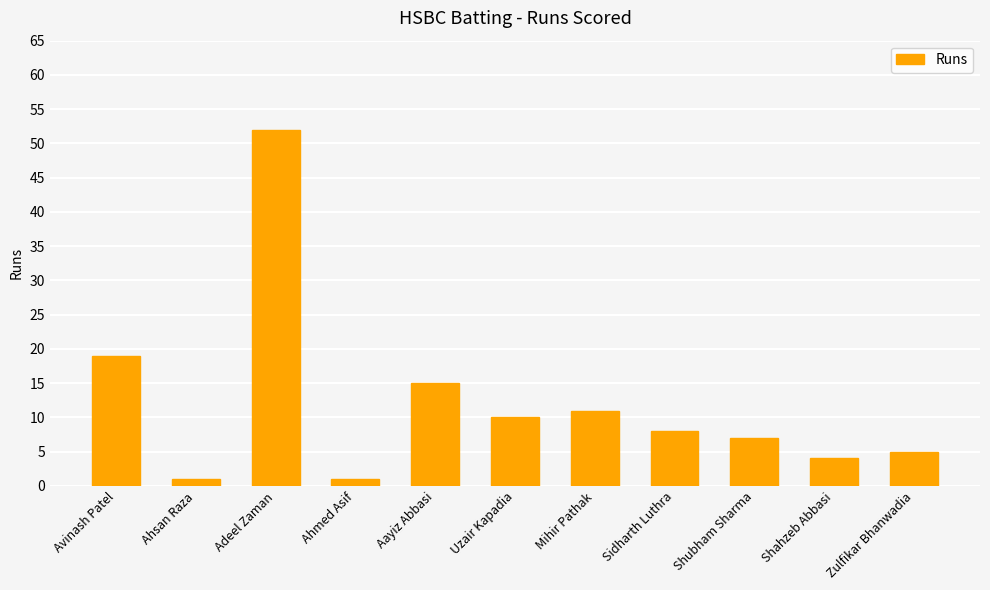

Reading right to left, what are all the values shown in this chart?

5	4	7	8	11	10	15	1	52	1	19